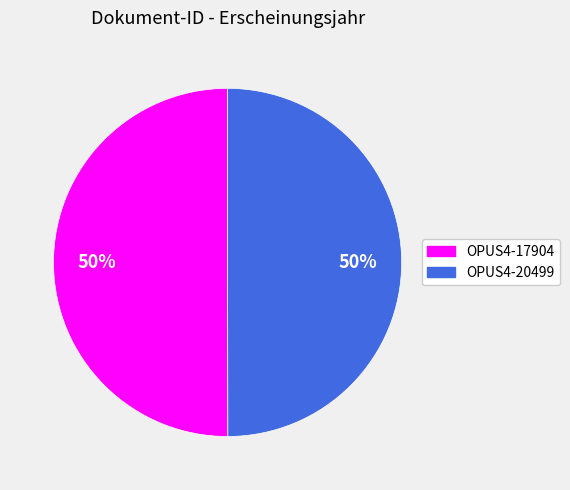

How many segments does this pie chart have?

2